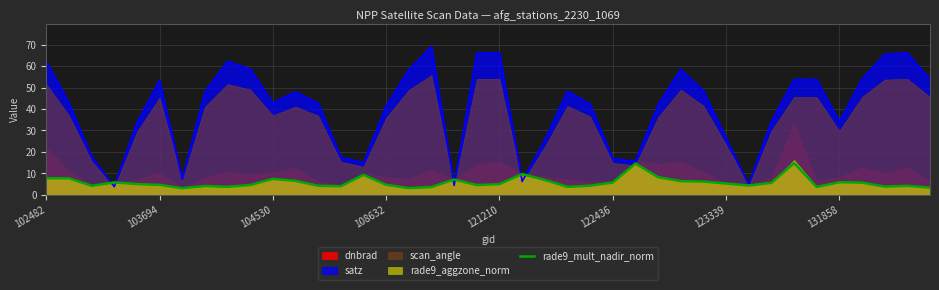

What is the minimum value for satz?

3.8